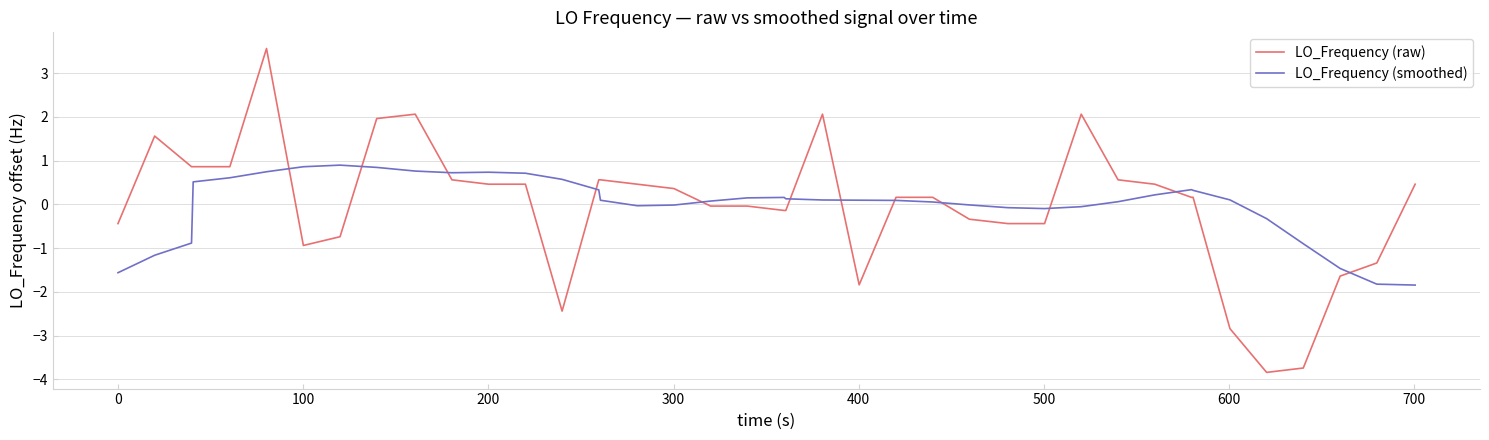

List the series in order of their peak value, highest first.

LO_Frequency (raw), LO_Frequency (smoothed)